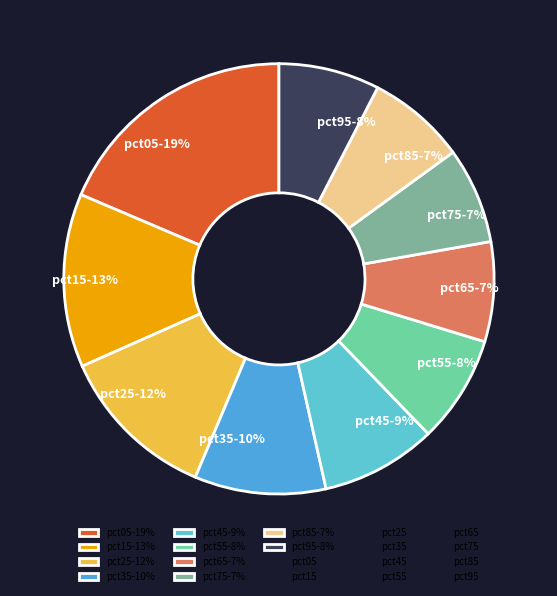

To the nearest percent, what percentage of the pie is pct75?

7%